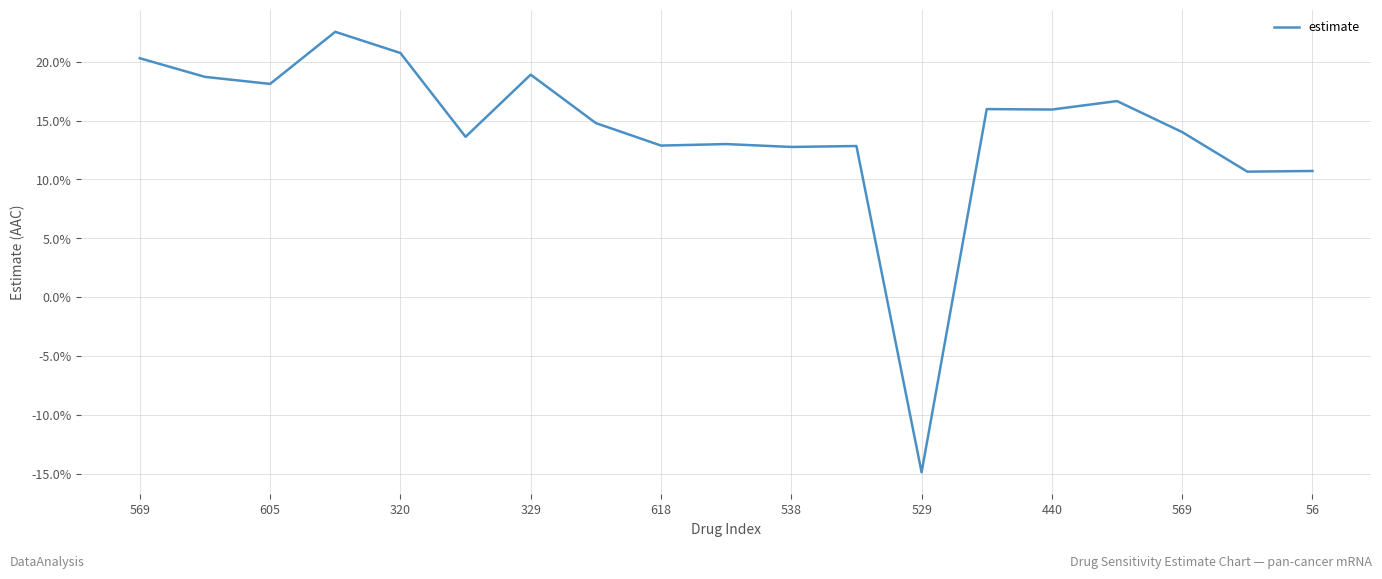

True or false: there are more than 2 points higher than both neighbors.

True